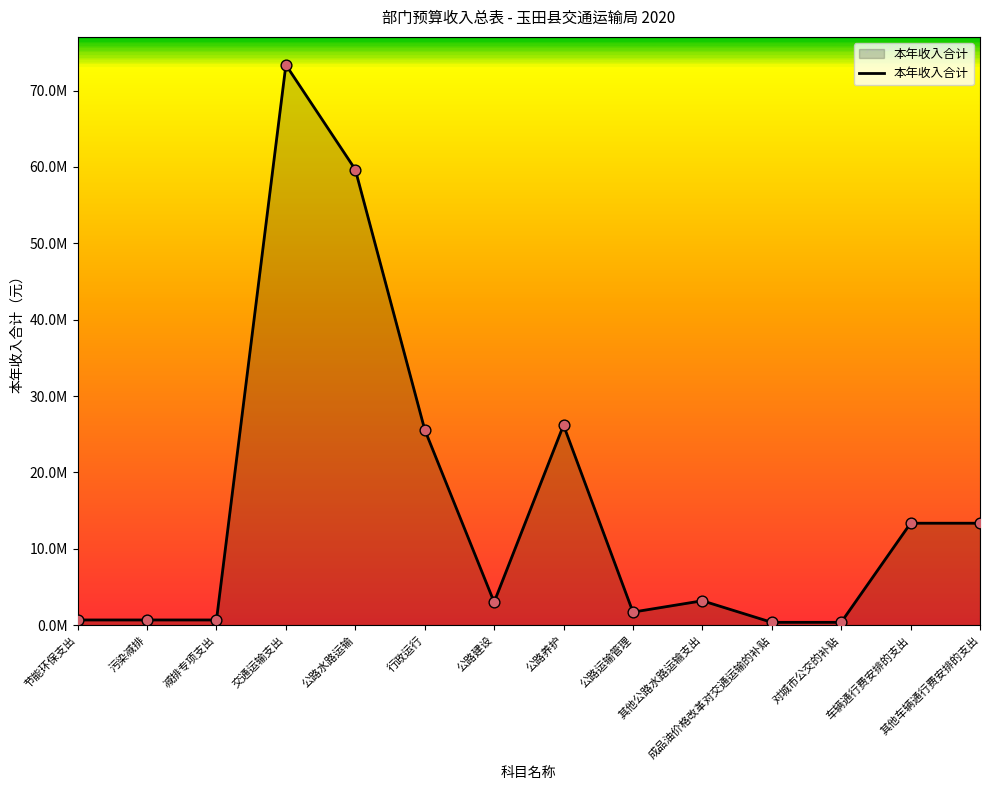

What is the change in value from 行政运行 to 对城市公交的补贴?

-25240788.1